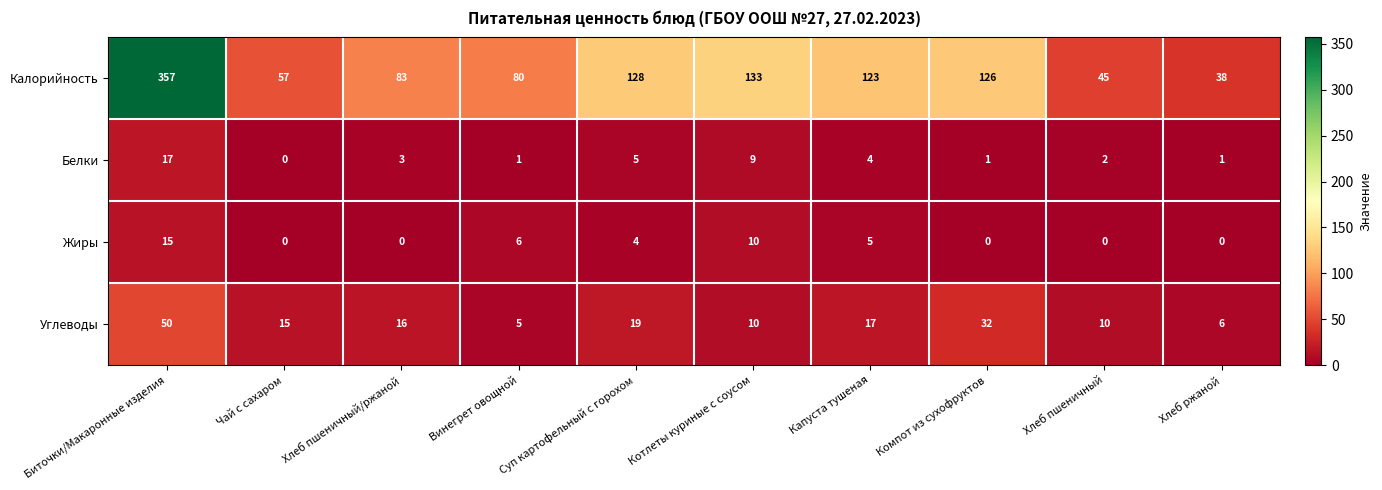

At how many categories does at least one series exceed 168?

1